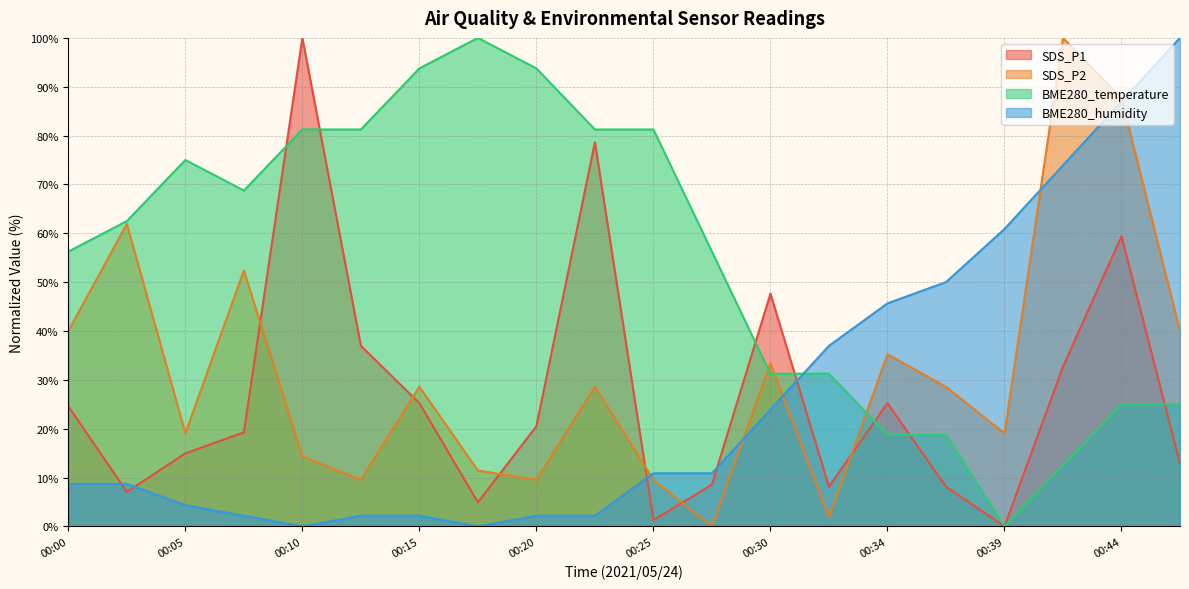

What is the sum of all BME280_humidity values?

532.6